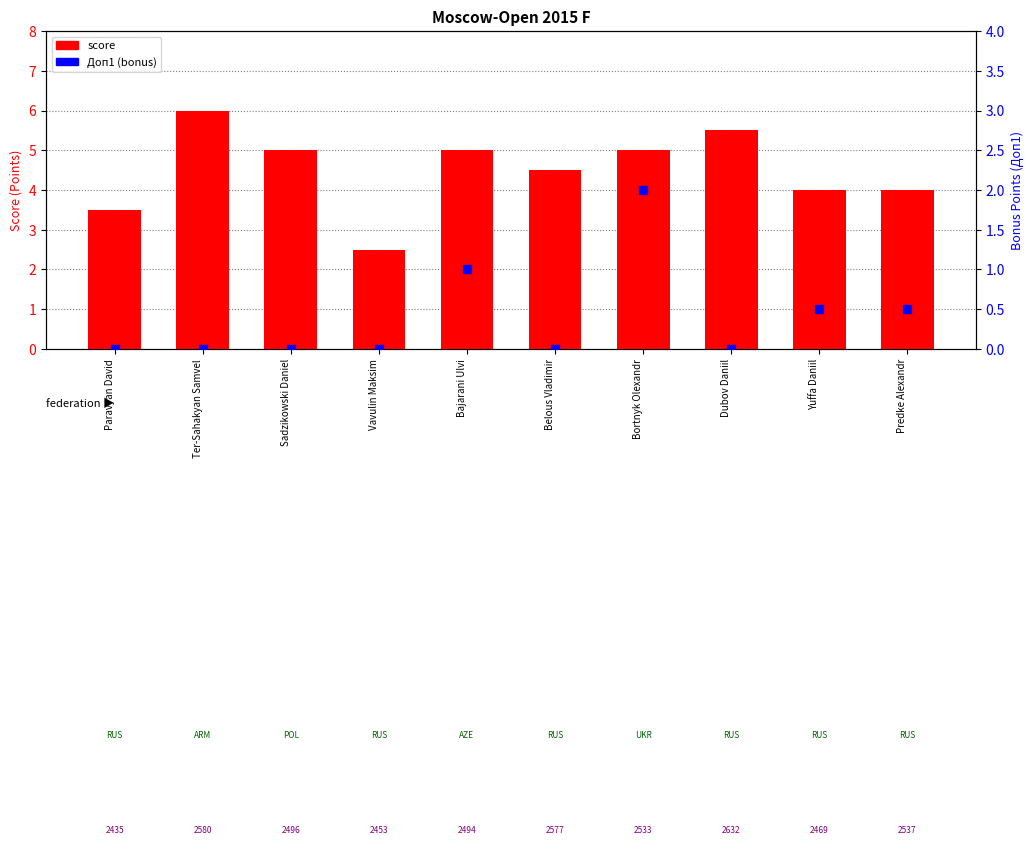

Which series has the largest Y range (max minus min)?

score